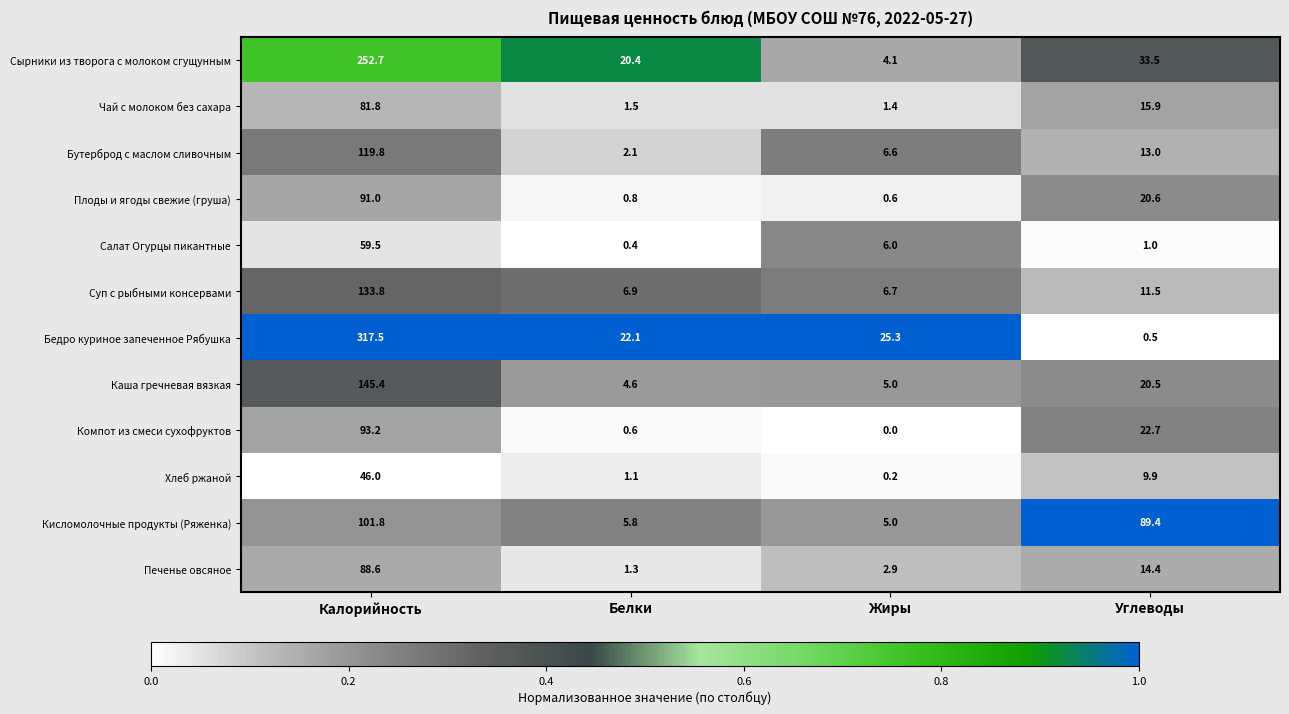

Which category has the highest value in the Сырники из творога с молоком сгущунным series?

Калорийность